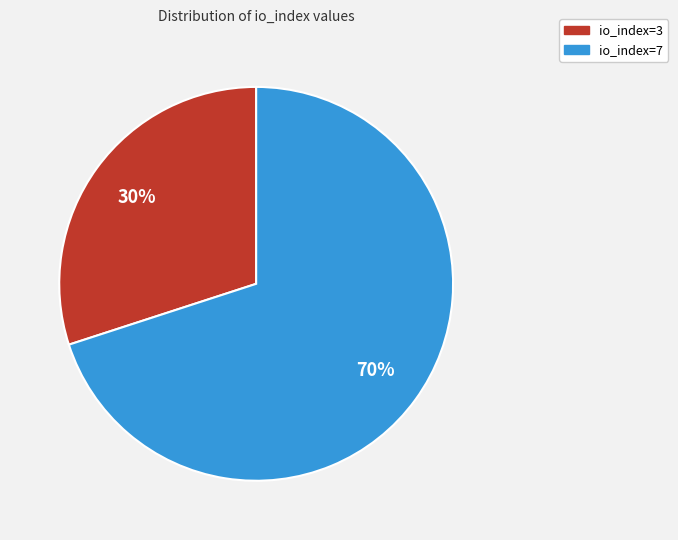

Combined, do io_index=7 and io_index=3 account for over 50%?

Yes